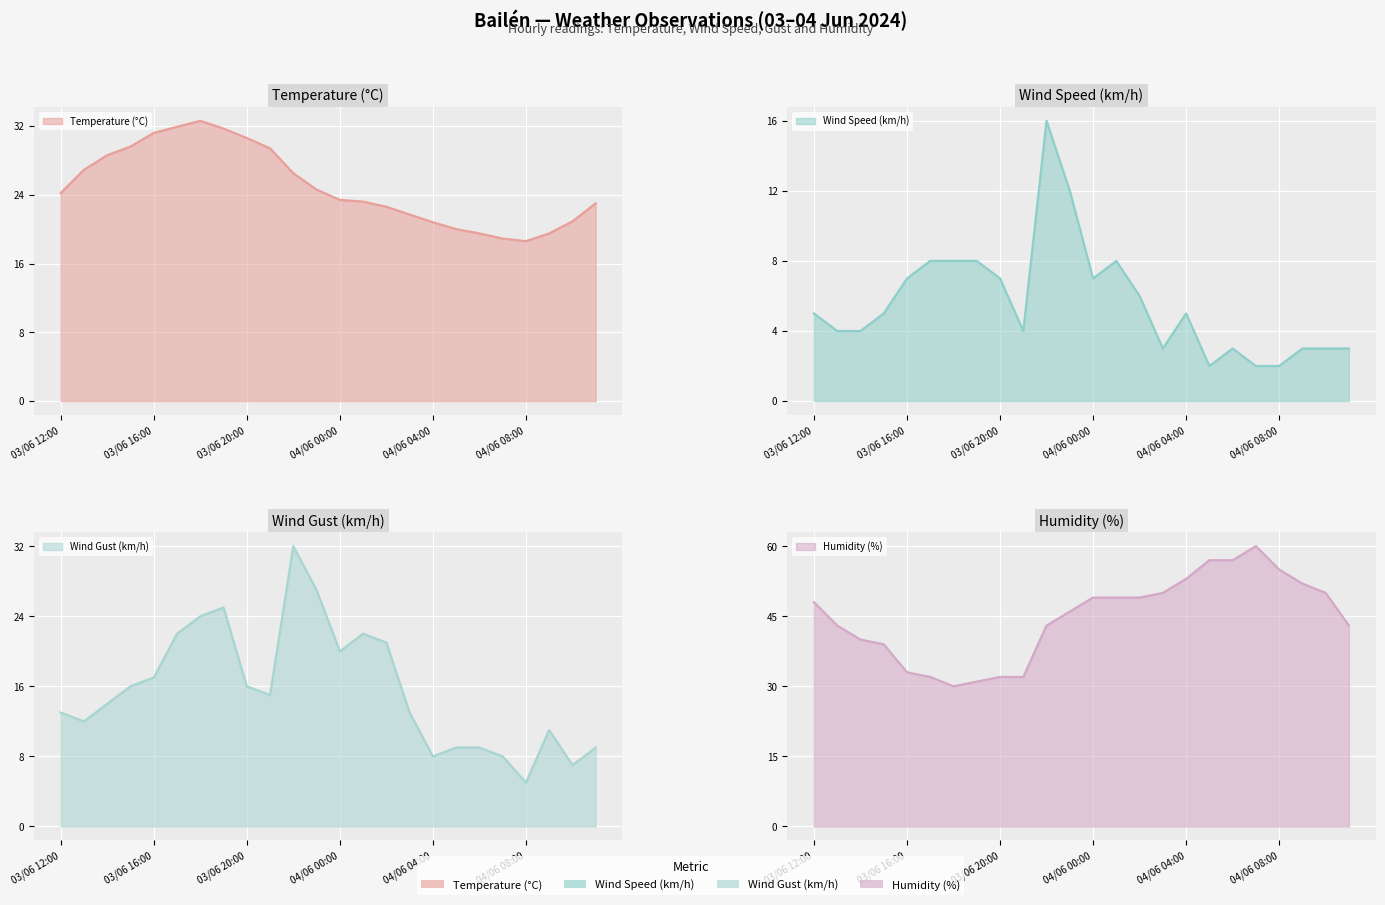

What is the highest value of the Wind Speed (km/h) series?

16.0